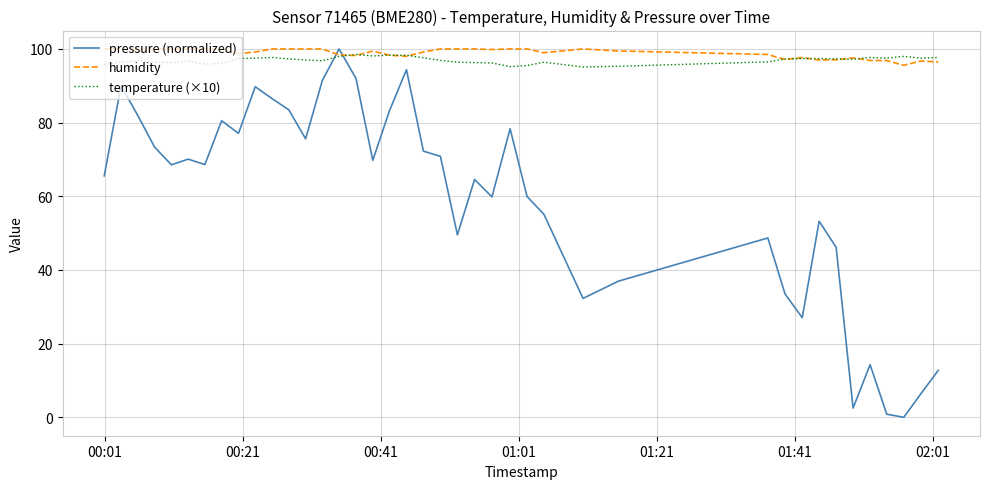

What is the greatest value displayed?

100.0